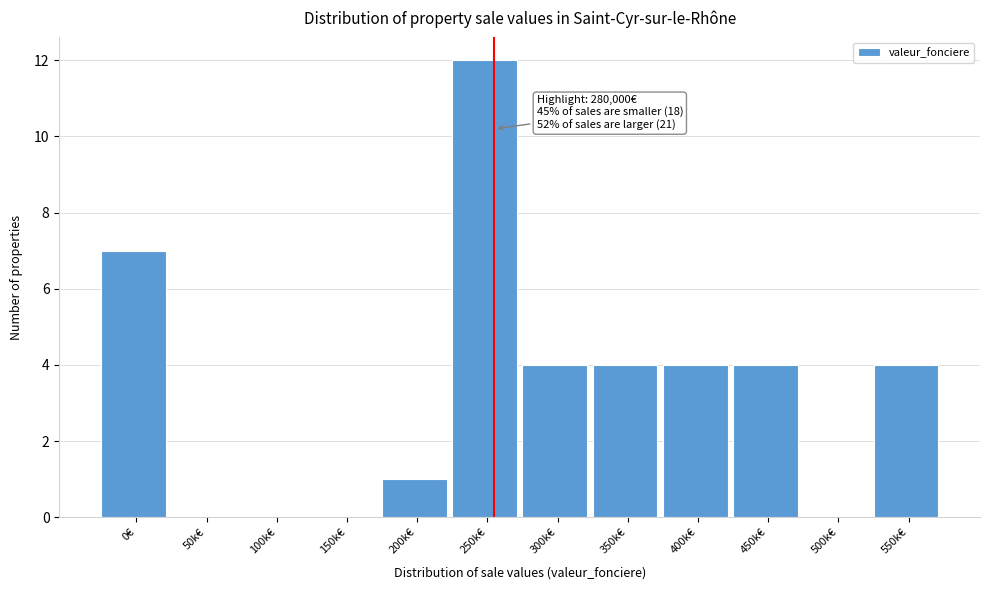

Reading right to left, what are all the values shown in this chart?

550k€=4	500k€=0	450k€=4	400k€=4	350k€=4	300k€=4	250k€=12	200k€=1	150k€=0	100k€=0	50k€=0	0€=7